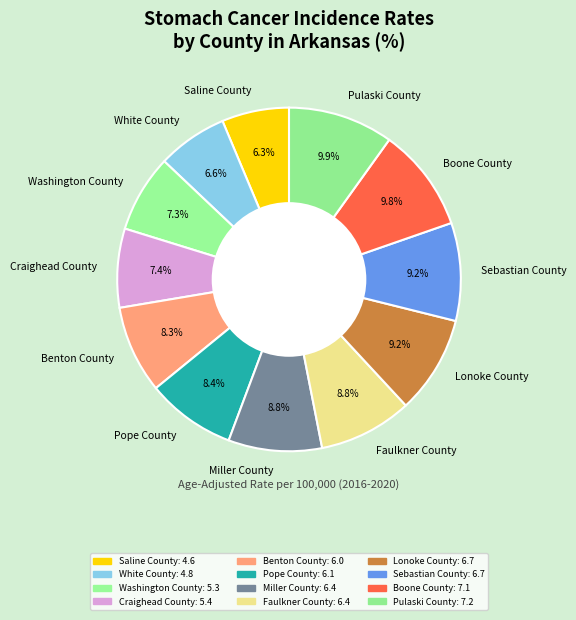

Does White County account for over 50% of the chart?

No